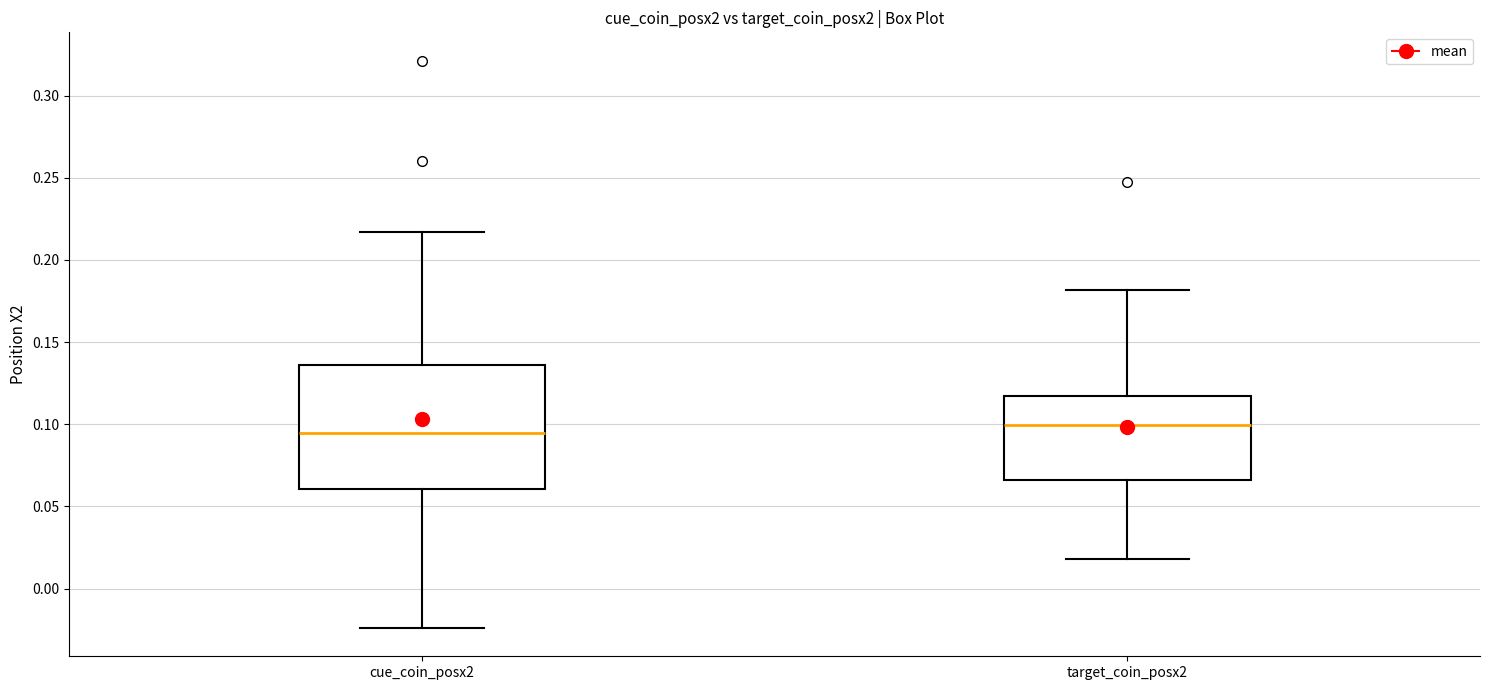

Which box is the tallest, from its lower edge to its upper edge?

cue_coin_posx2